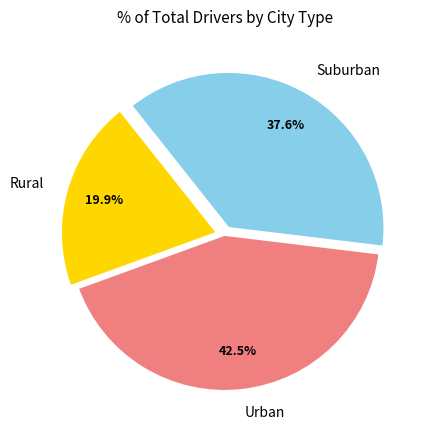

How many segments does this pie chart have?

3